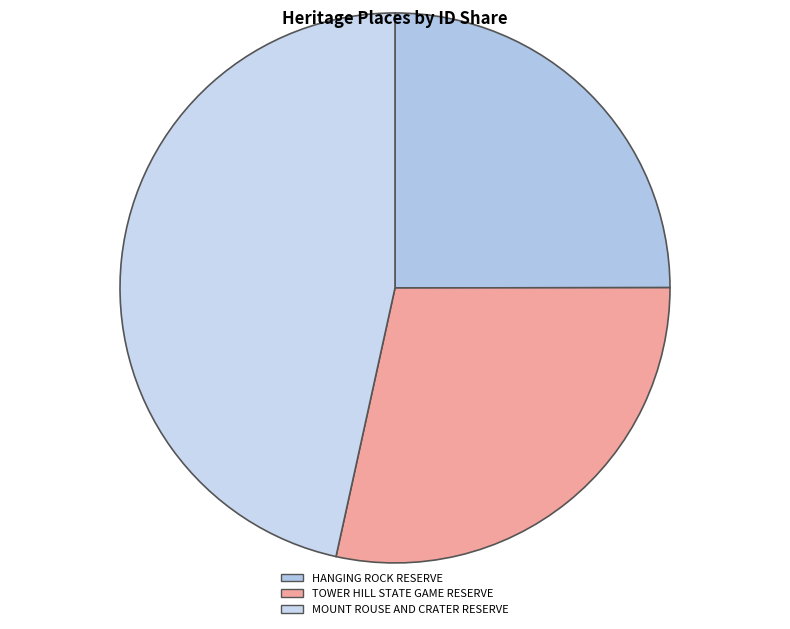

Does HANGING ROCK RESERVE account for over 50% of the chart?

No